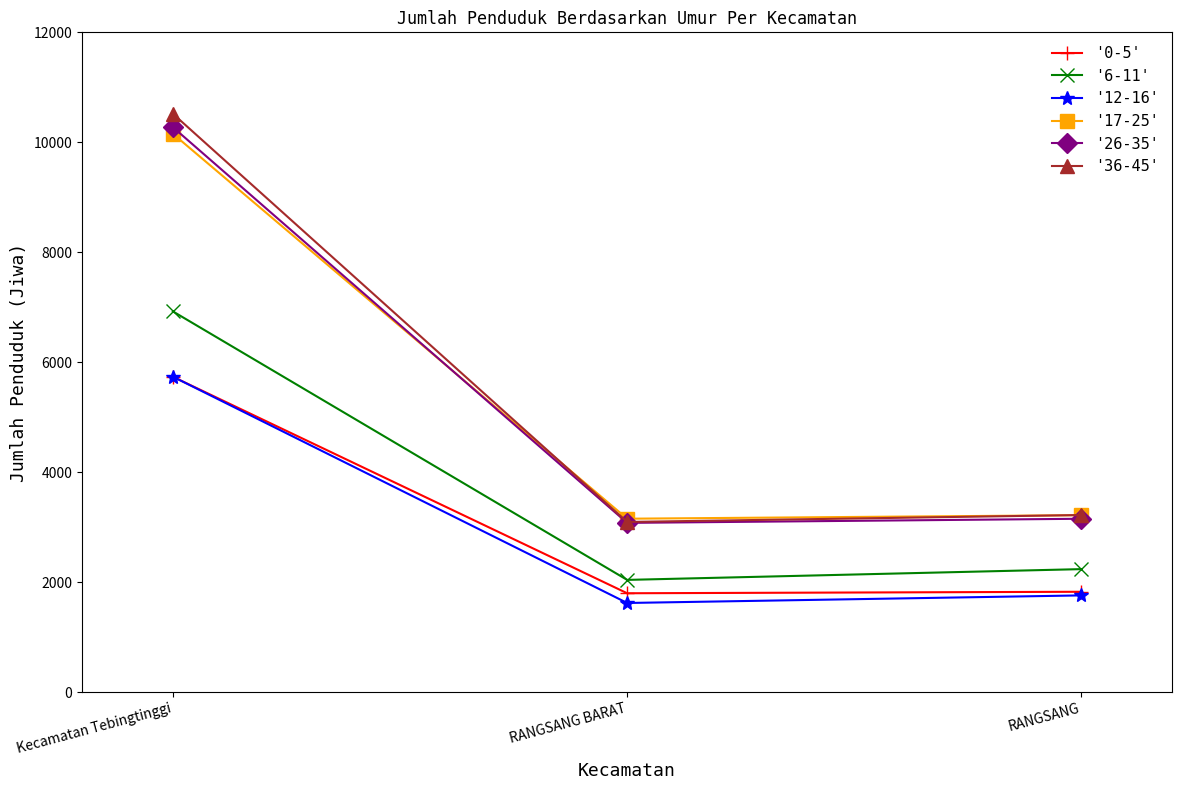

How many lines are shown in the chart?

6